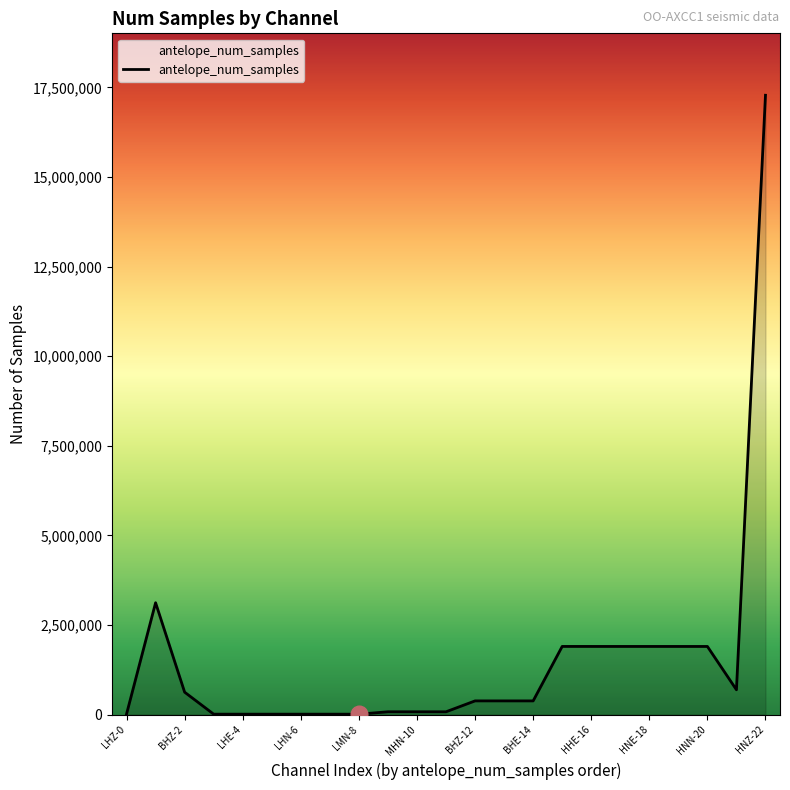

What is the difference between the maximum and minimum values?

17270243